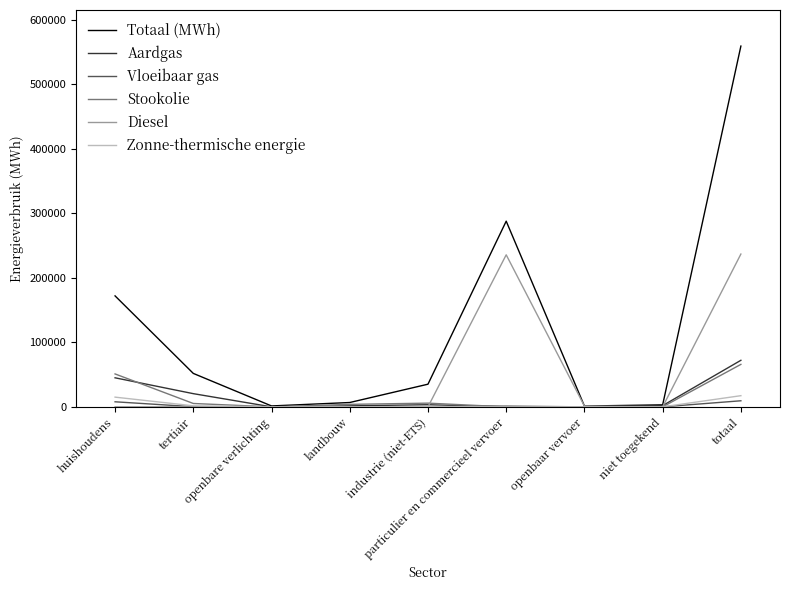

Which series has the largest range (max minus min)?

Totaal (MWh)